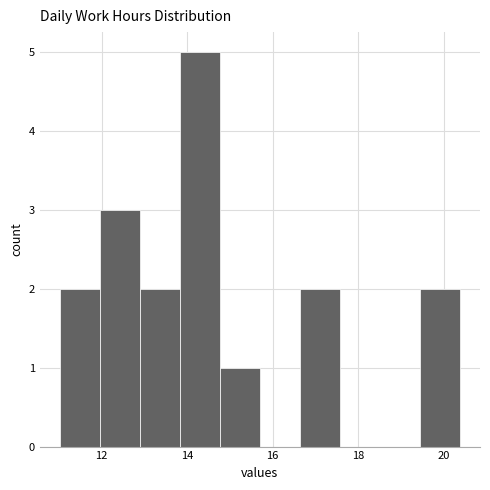

Which range on the x-axis has the tallest bar?

13.8 to 14.8